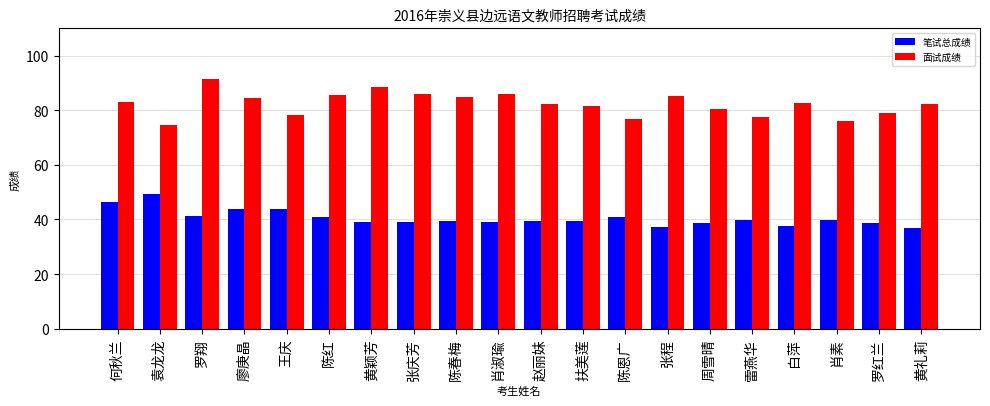

At which label does 笔试总成绩 reach its peak?

袁龙龙